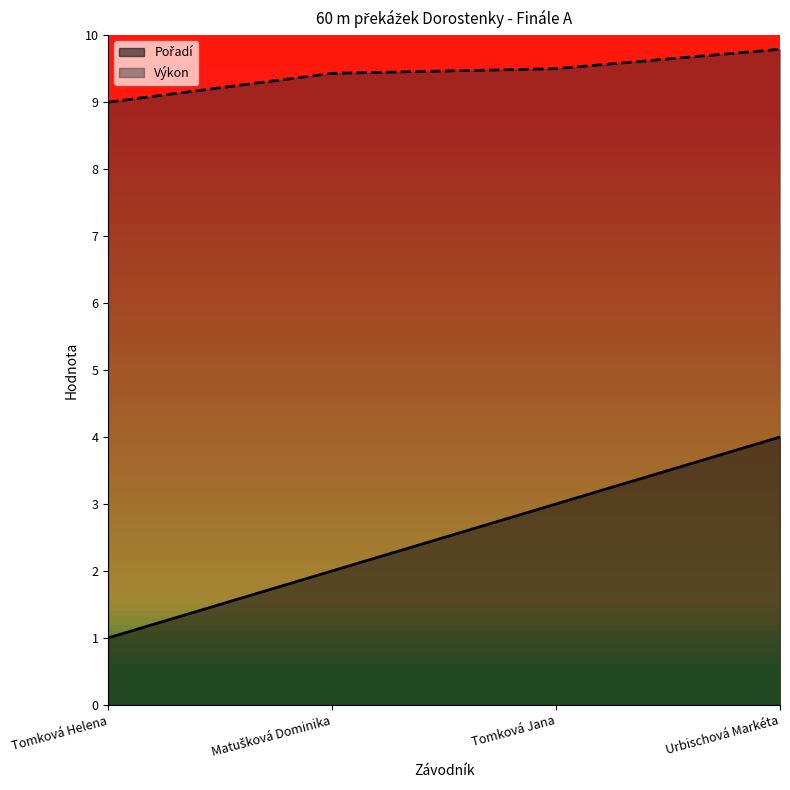

Reading left to right, extract all data points from this chart.

Pořadí: 1.0	2.0	3.0	4.0
Výkon: 9.0	9.4	9.5	9.8